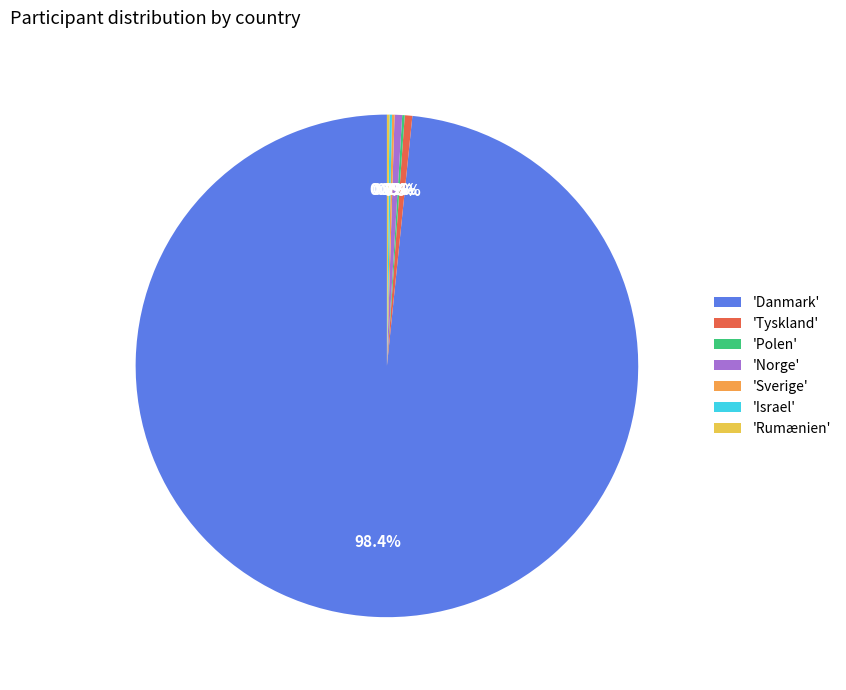

What is the majority slice?

'Danmark'